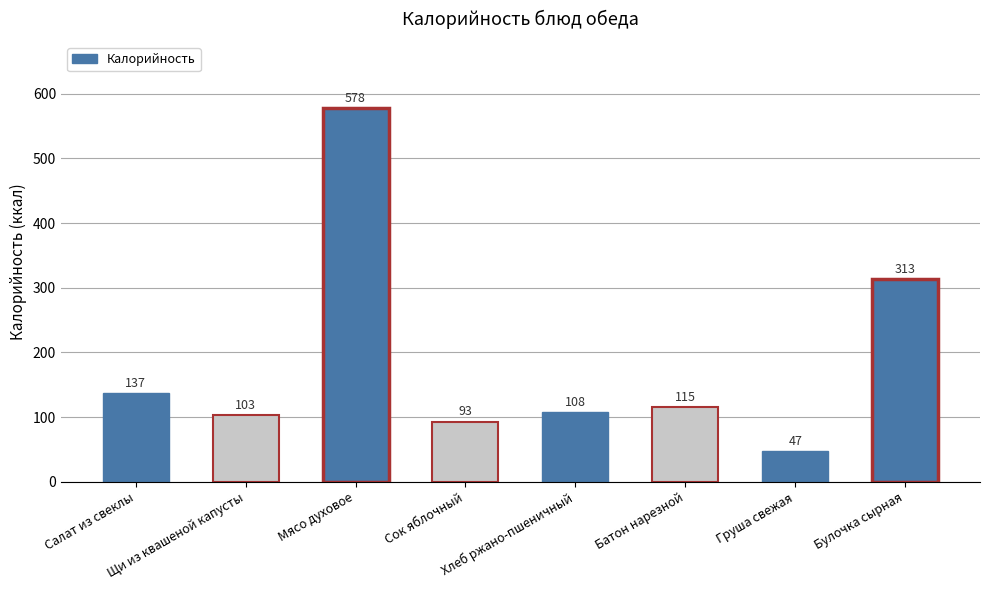

Reading right to left, list all the values displayed in this chart.

Булочка сырная=313	Груша свежая=47	Батон нарезной=115	Хлеб ржано-пшеничный=108	Сок яблочный=93	Мясо духовое=578	Щи из квашеной капусты=103	Салат из свеклы=137